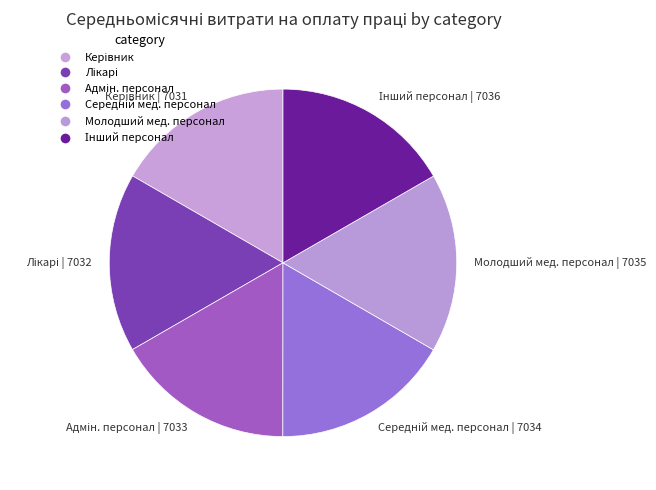

Is there any slice that represents more than half of the pie?

No